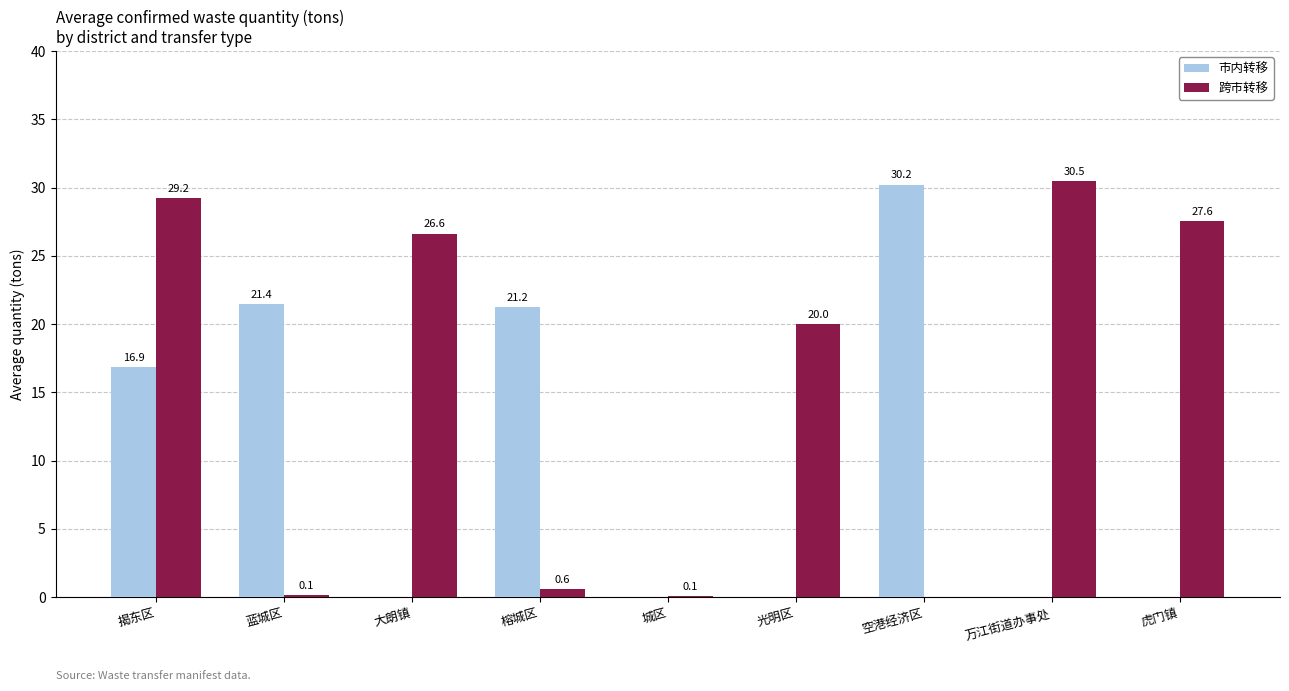

Which category has the highest value in the 市内转移 series?

空港经济区